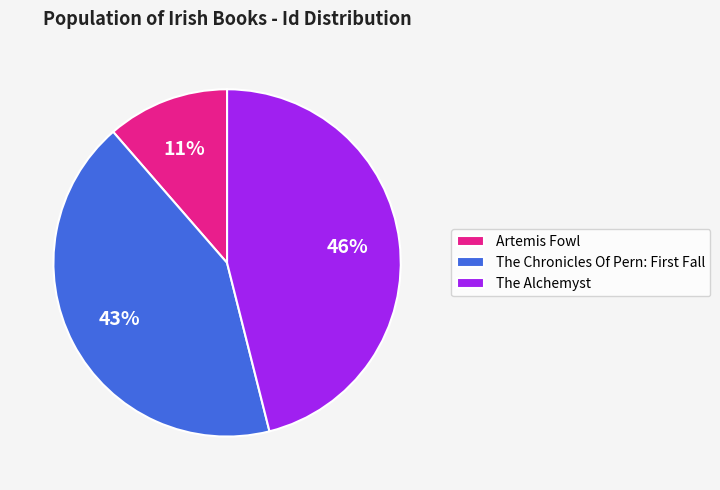

What is the largest slice in the pie chart?

The Alchemyst